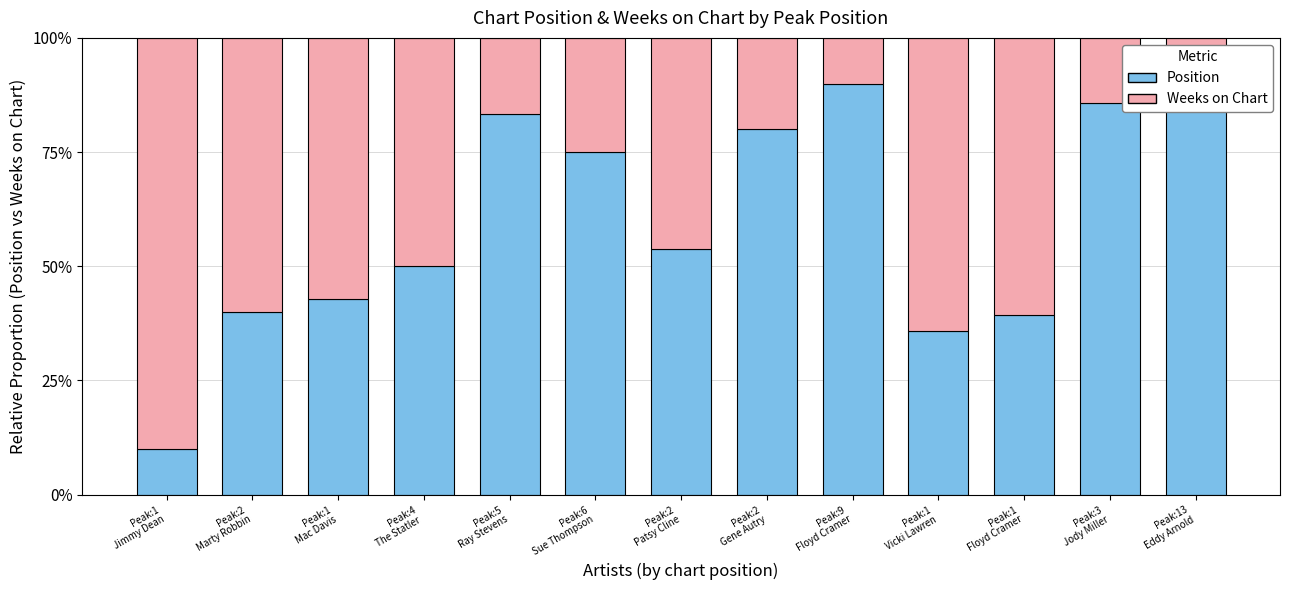

What is the lowest value of the Weeks on Chart series?

0.1